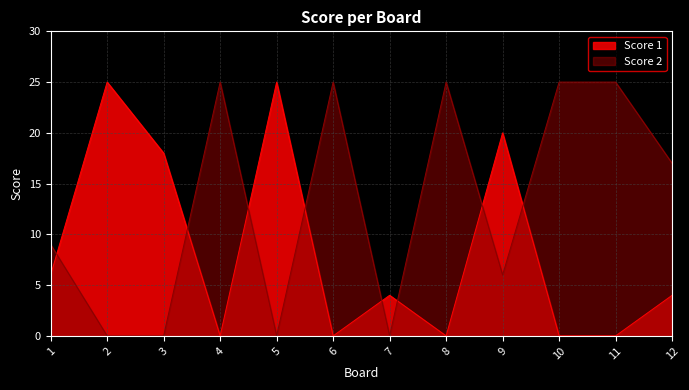

Where does the Score 2 series first go above 17?

4